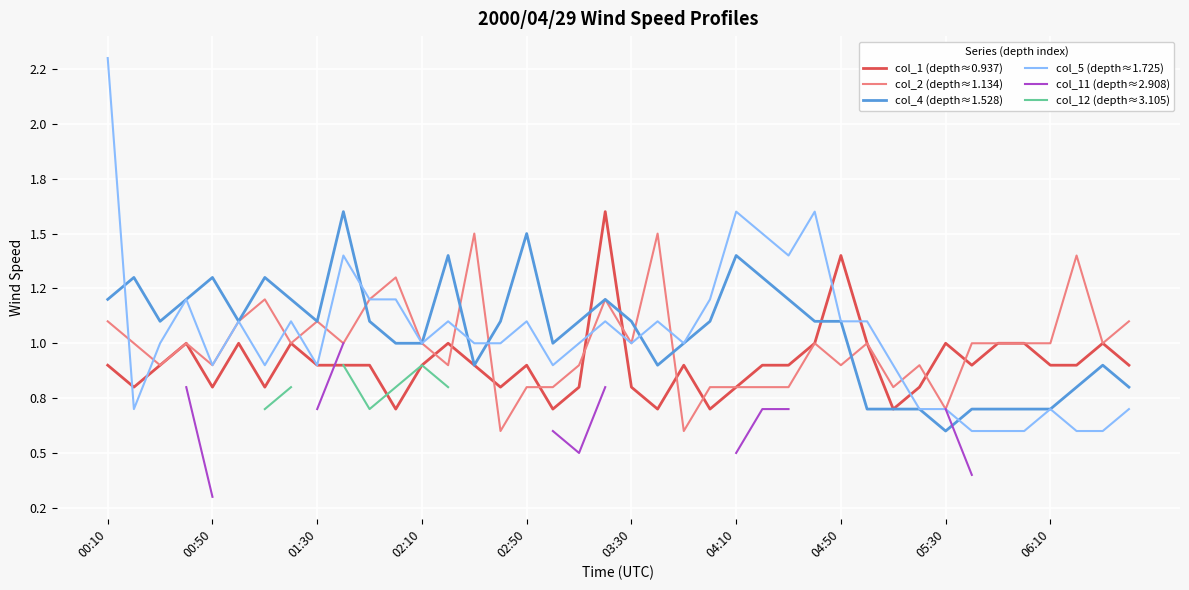

What are all the series names shown in the legend?

col_1 (depth≈0.937), col_2 (depth≈1.134), col_4 (depth≈1.528), col_5 (depth≈1.725), col_11 (depth≈2.908), col_12 (depth≈3.105)